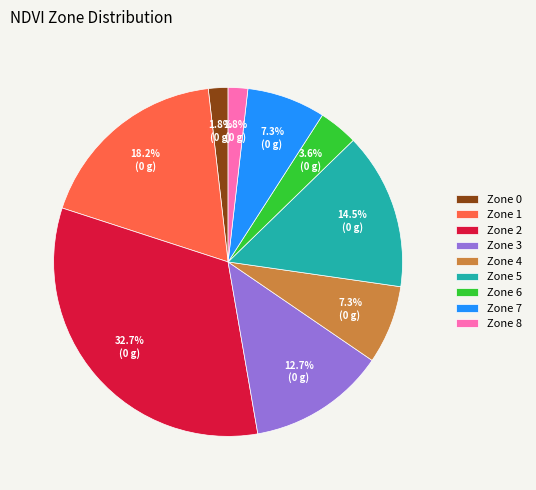

Which has a higher value, Zone 8 or Zone 2?

Zone 2